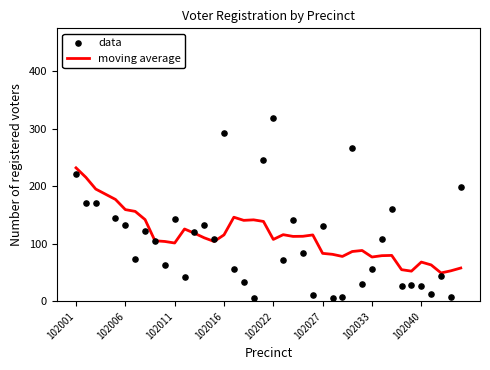

What is the total value across all series at 102001?

454.0